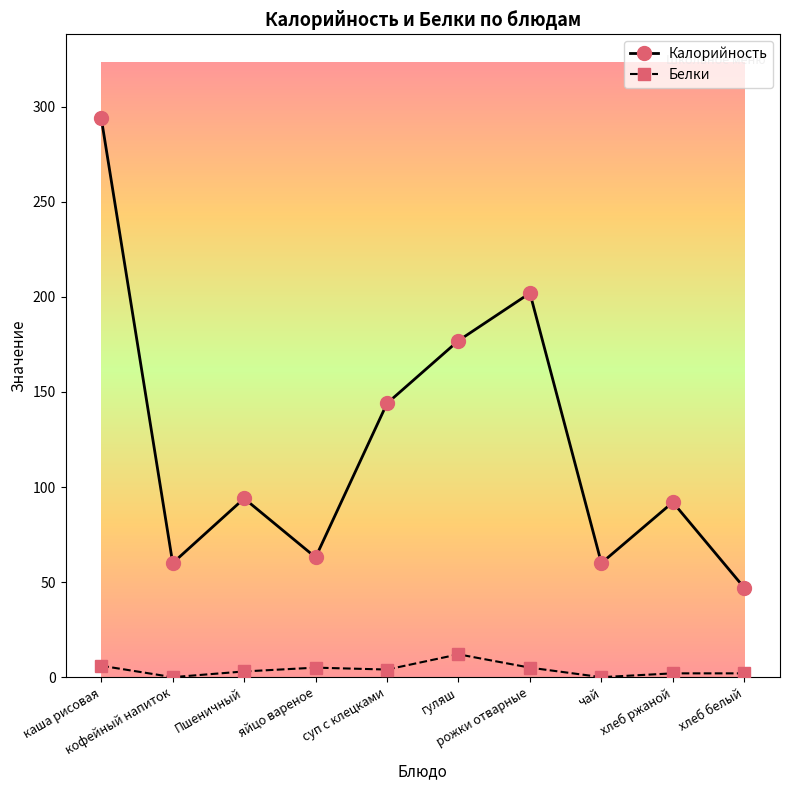

List the series in order of their overall mean, highest first.

Калорийность, Белки